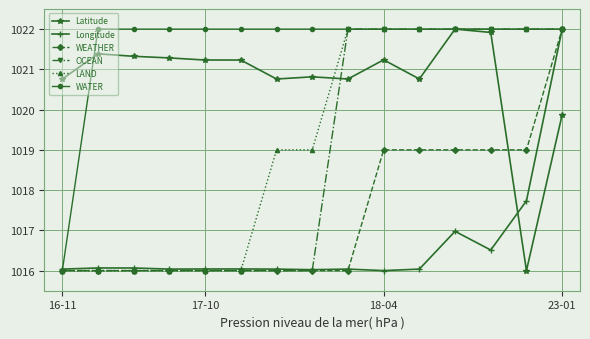

Count the WEATHER values in the range 1016 to 1019.

14